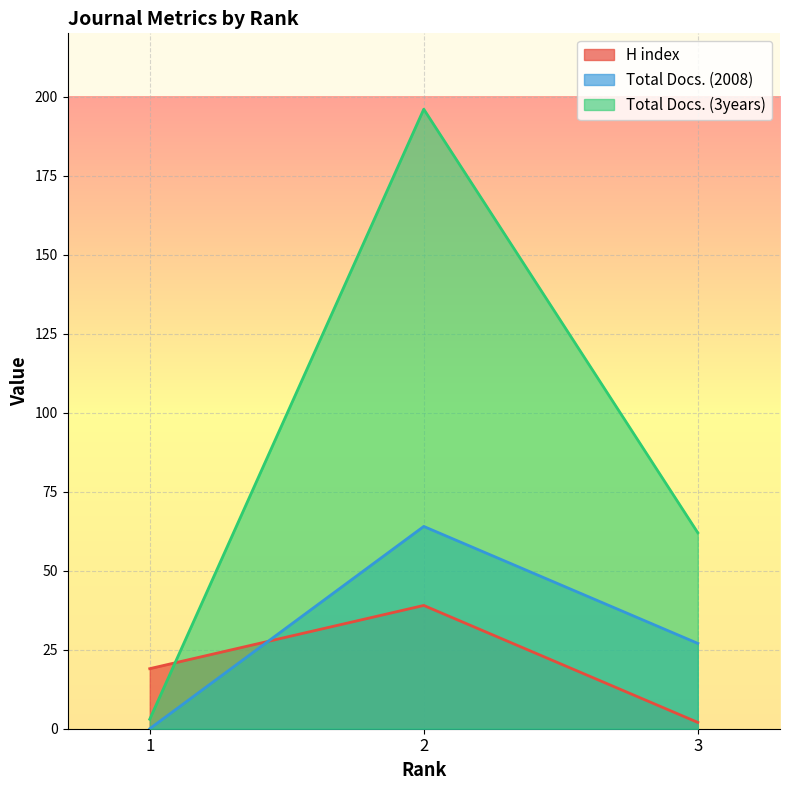

What is the difference between the highest and lowest values at 2?

157